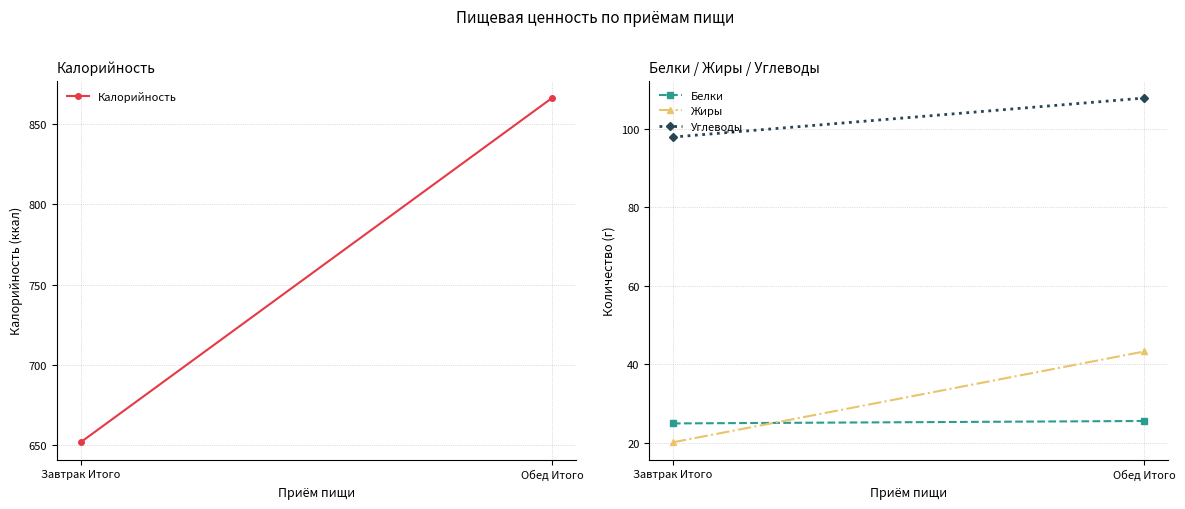

What is the difference between the maximum and minimum values in the Жиры series?

23.1